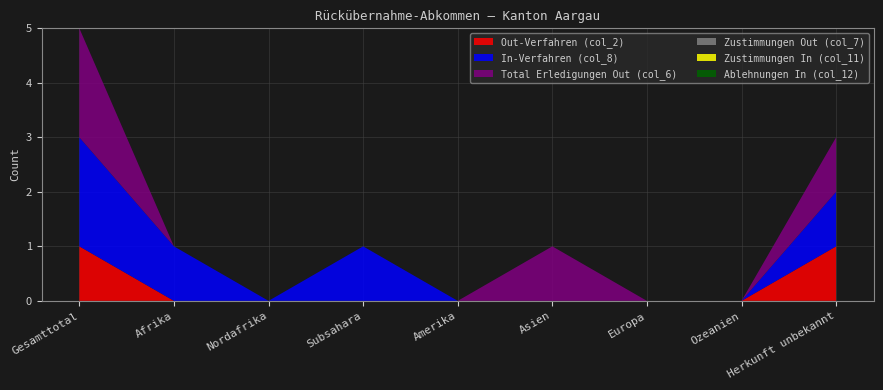

Reading right to left, transcribe all the data shown in this chart.

Out-Verfahren (col_2): 1	0	0	0	0	0	0	0	1
In-Verfahren (col_8): 1	0	0	0	0	1	0	1	2
Total Erledigungen Out (col_6): 1	0	0	1	0	0	0	0	2
Zustimmungen Out (col_7): 0	0	0	0	0	0	0	0	0
Zustimmungen In (col_11): 0	0	0	0	0	0	0	0	0
Ablehnungen In (col_12): 0	0	0	0	0	0	0	0	0